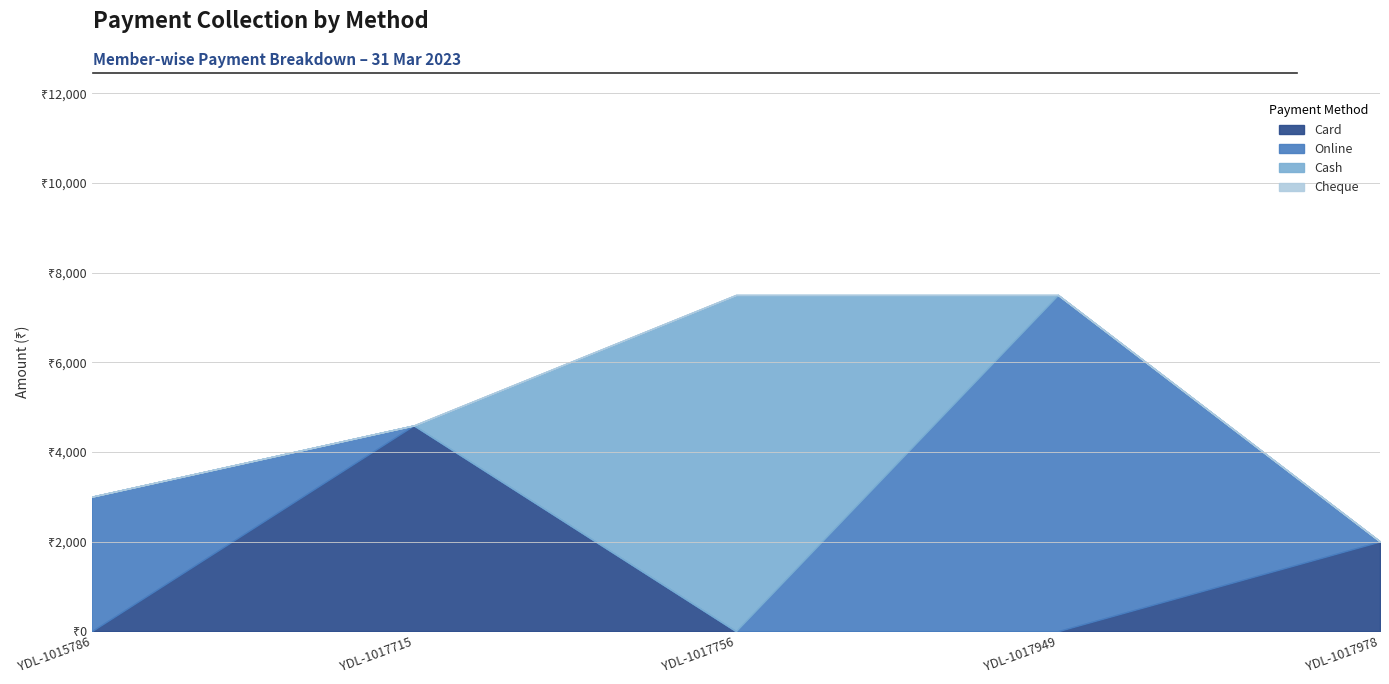

Does the chart display data point markers on the line(s)?

No